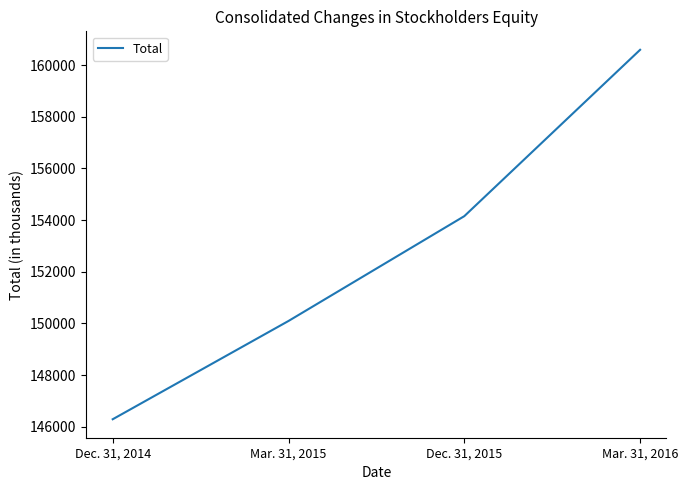

Where is the data nearest to the value 153440?

Dec. 31, 2015